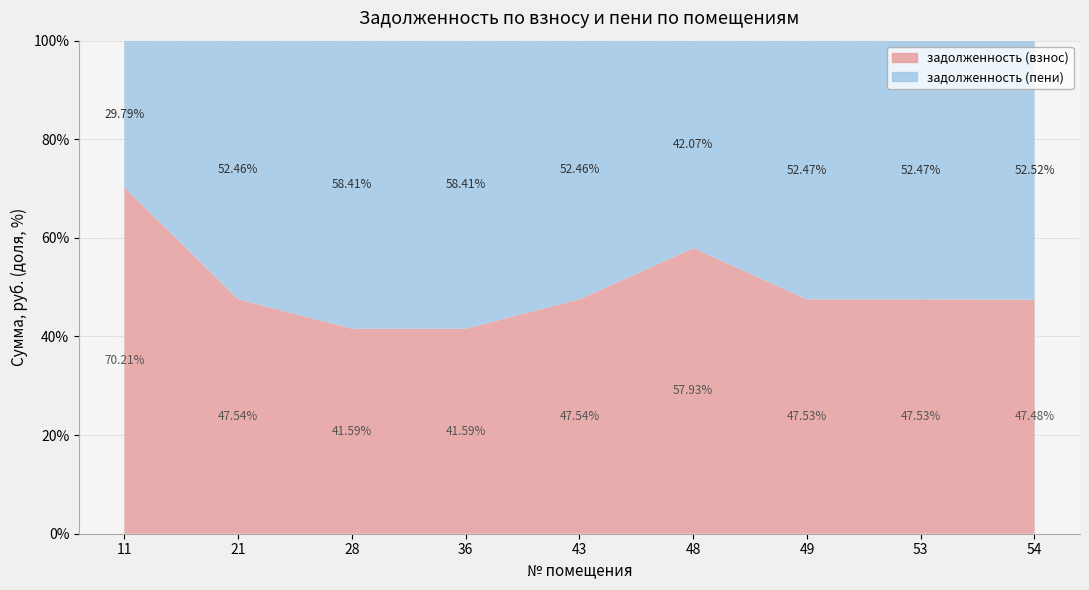

Reading left to right, transcribe all the data shown in this chart.

задолженность (взнос): 14040.2	16109.9	5629.2	7152.1	23391.4	3792.1	16002.0	16086.9	15620.2
задолженность (пени): 5957.2	17775.2	7906.8	10045.9	25809.4	2753.5	17663.4	17756.1	17281.6